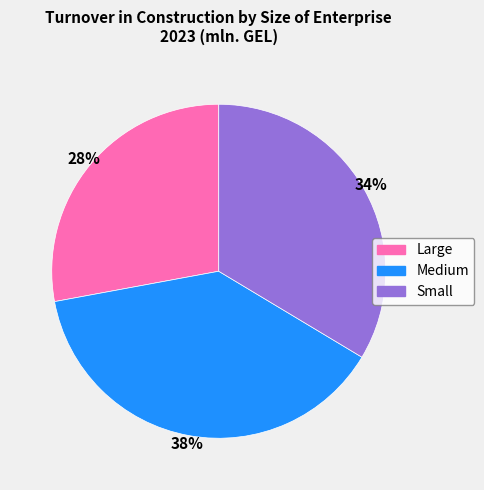

True or false: Large accounts for 16% of the total.

False